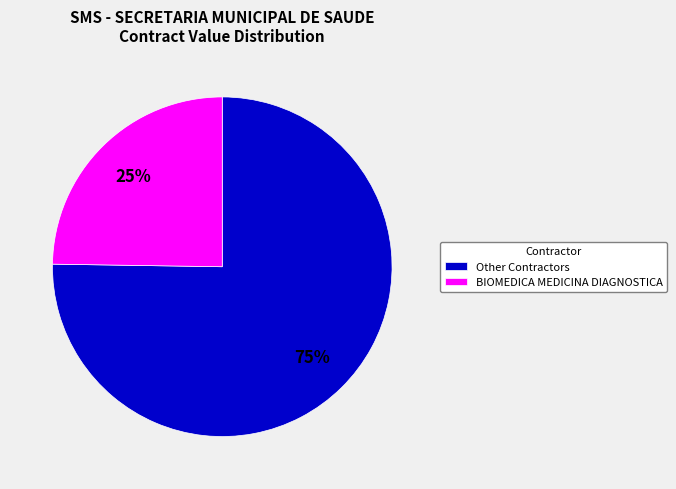

To the nearest percent, what is the average slice percentage?

50%